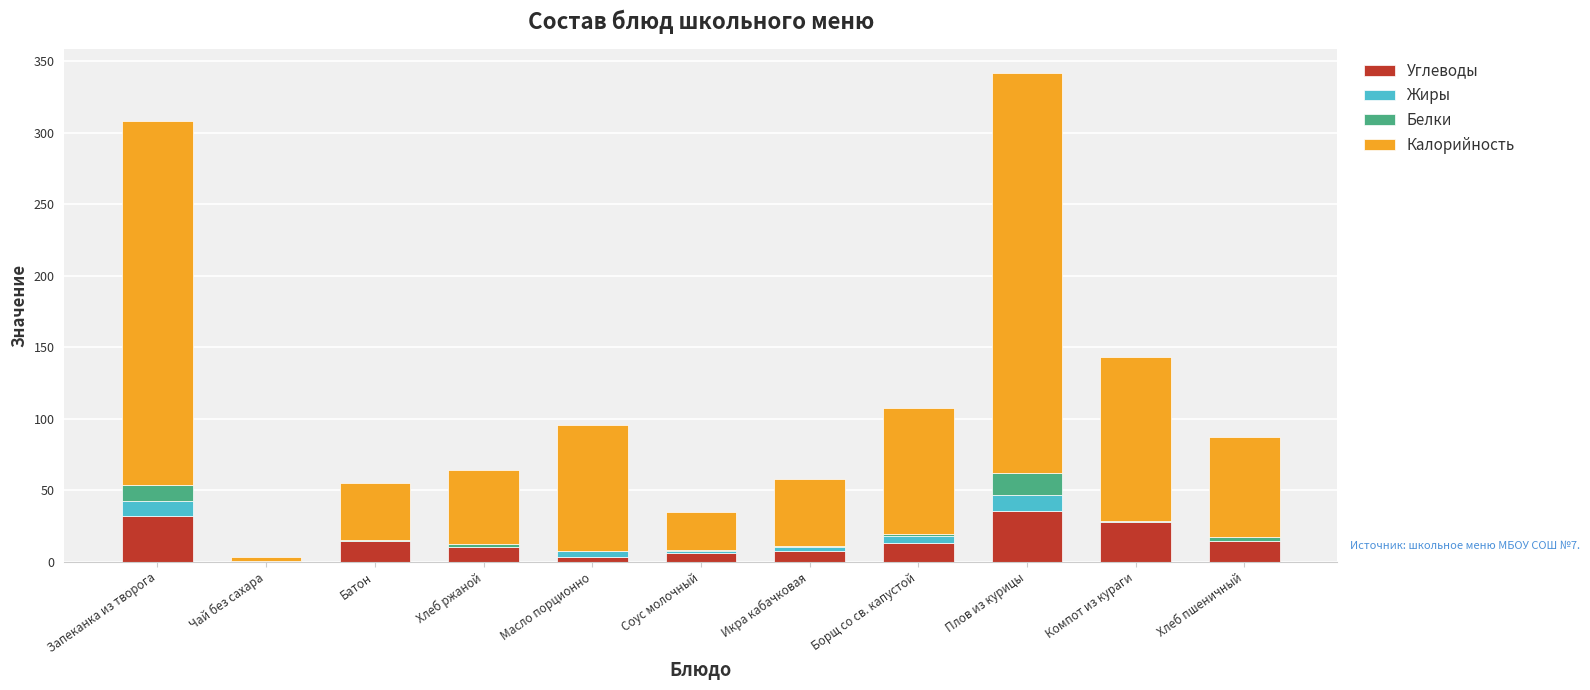

At which category is the sum across all series the highest?

Плов из курицы